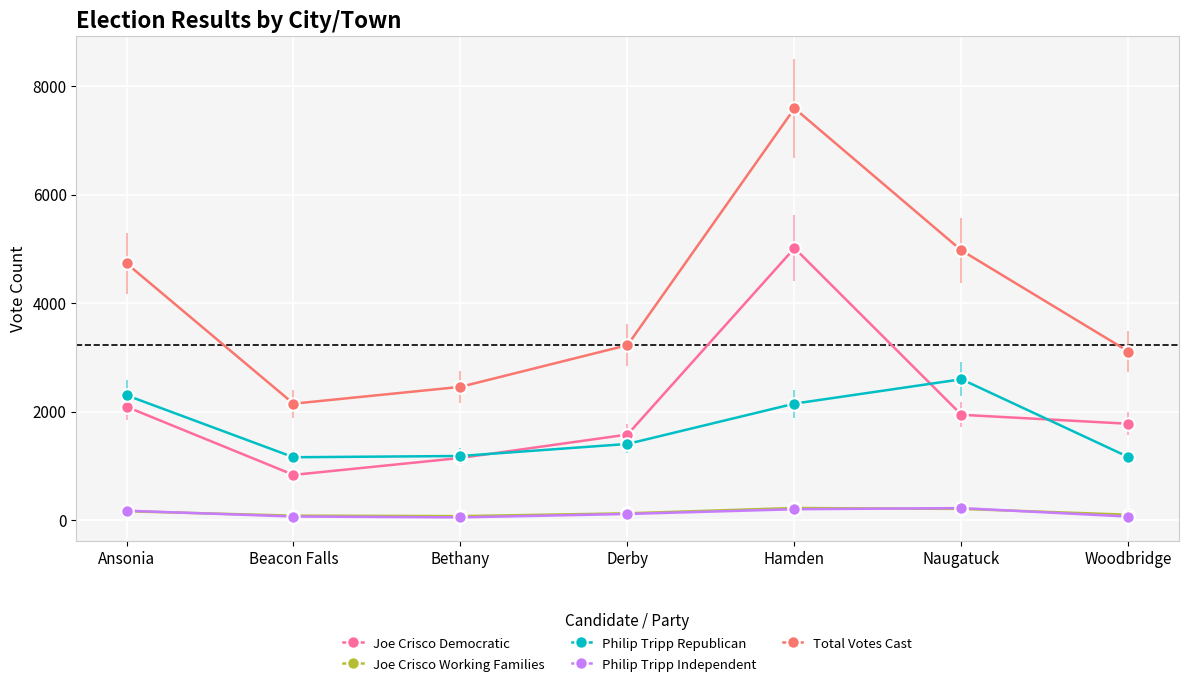

At how many categories does at least one series exceed 2956?

5